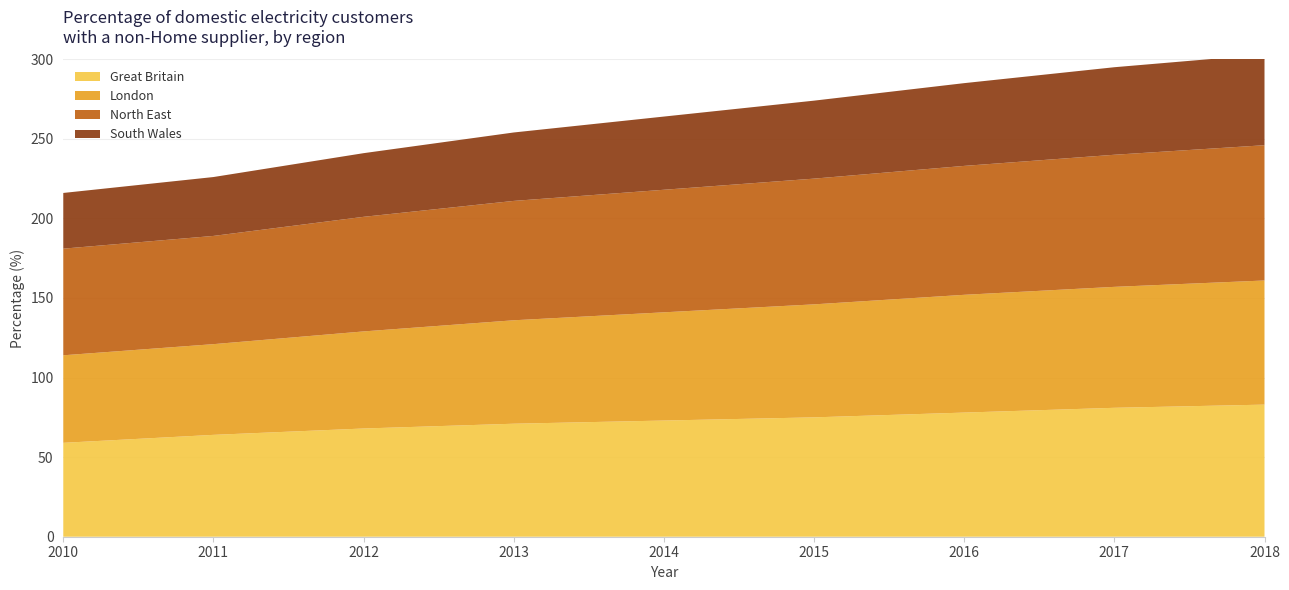

Reading left to right, transcribe all the data shown in this chart.

Great Britain: 59	64	68	71	73	75	78	81	83
London: 55	57	61	65	68	71	74	76	78
North East: 67	68	72	75	77	79	81	83	85
South Wales: 35	37	40	43	46	49	52	55	57